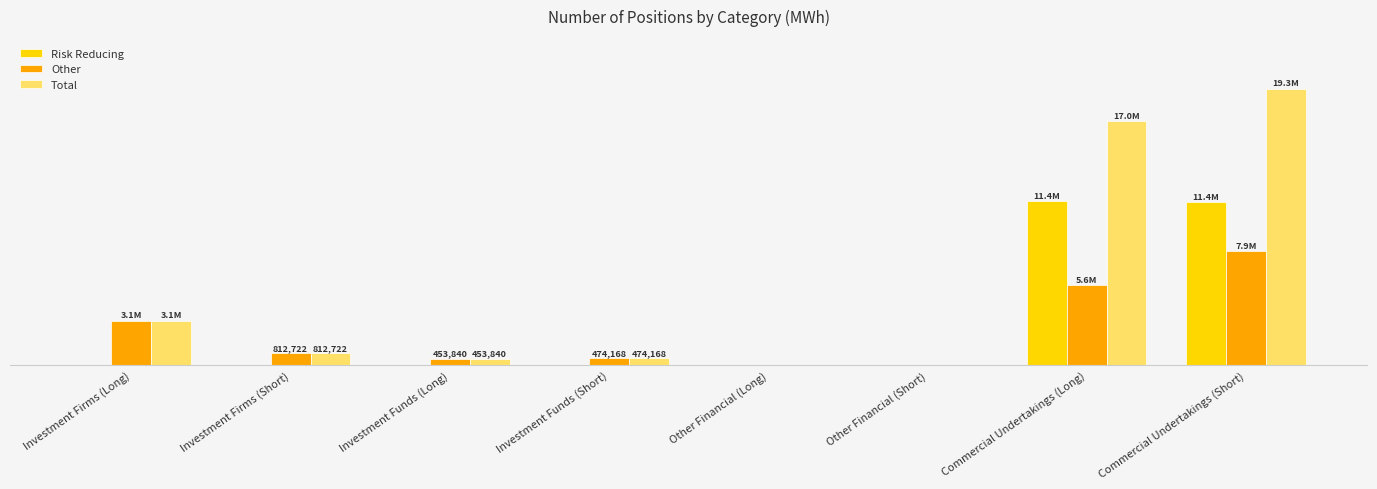

Does the chart contain stacked bars?

No